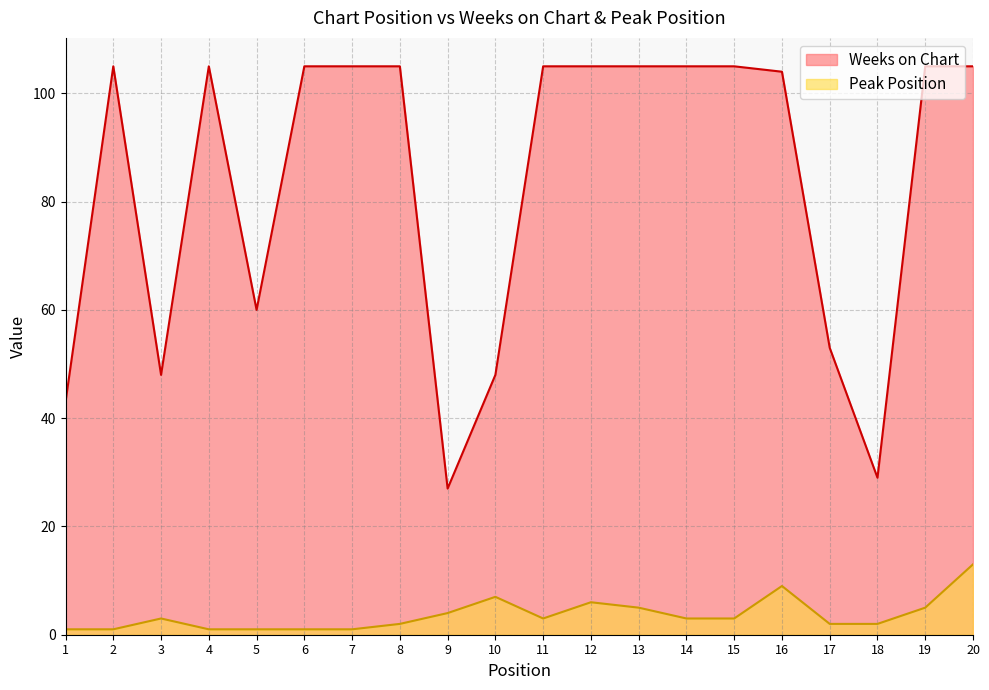

True or false: Weeks on Chart and Peak Position intersect in this chart.

False